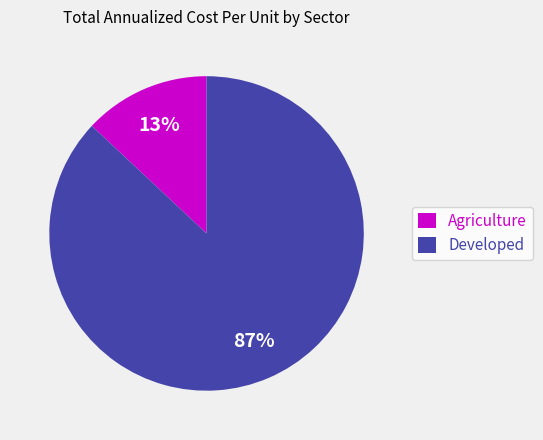

Which slice is the smallest?

Agriculture